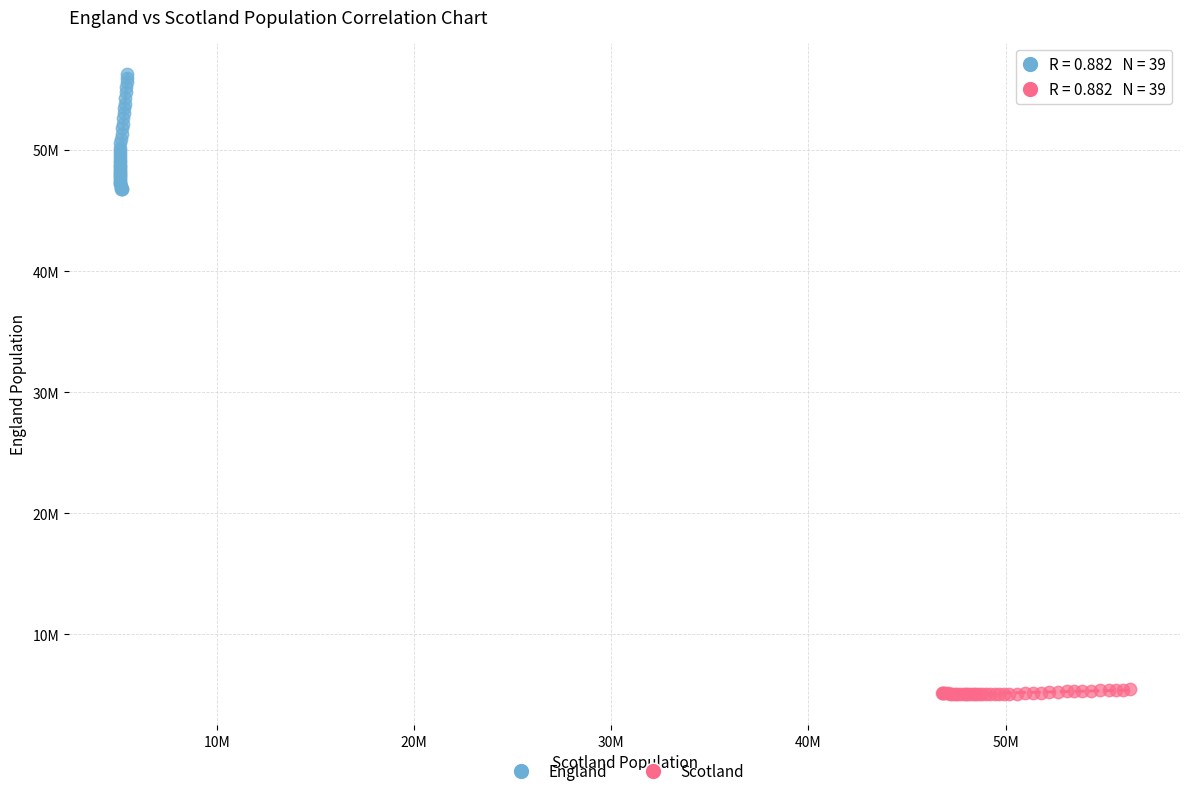

Which series contains the highest Y value?

England